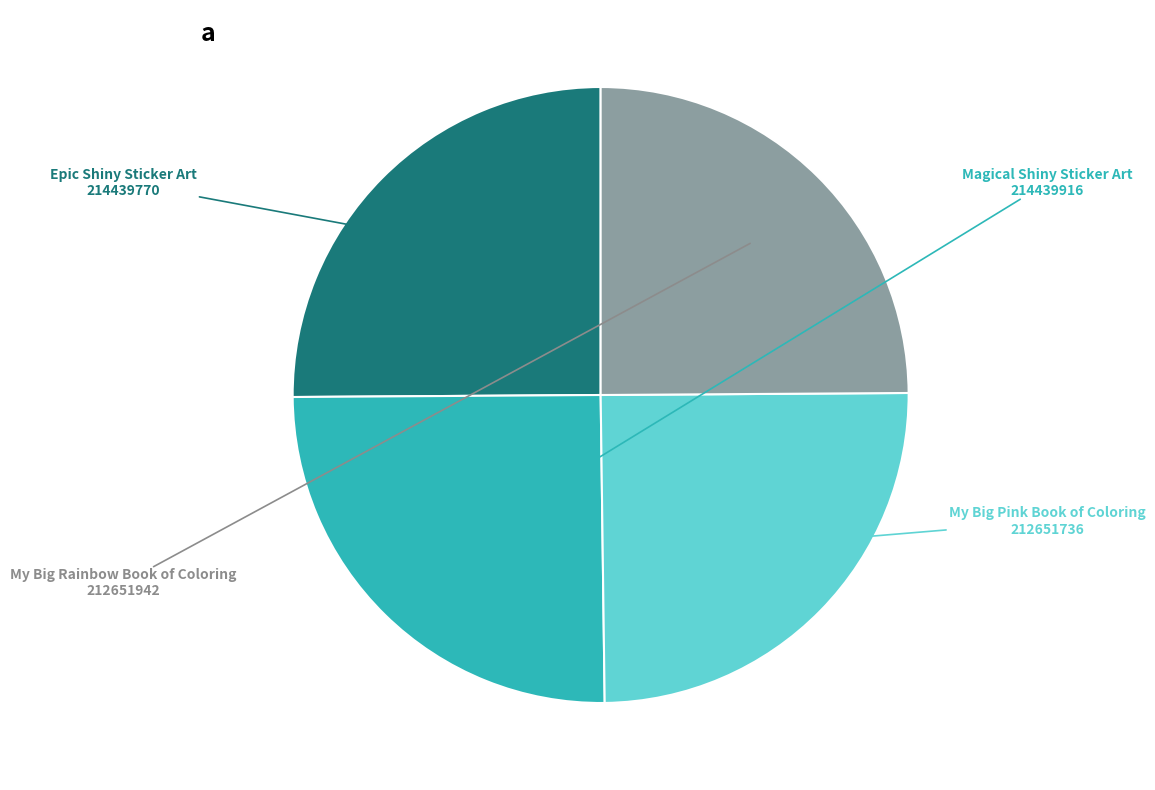

Is there a majority slice in this chart?

No